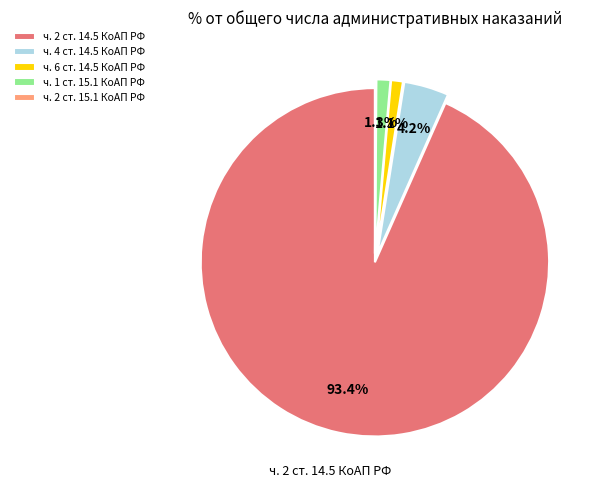

What percentage is the ч. 1 ст. 15.1 КоАП РФ slice, to the nearest percent?

1%